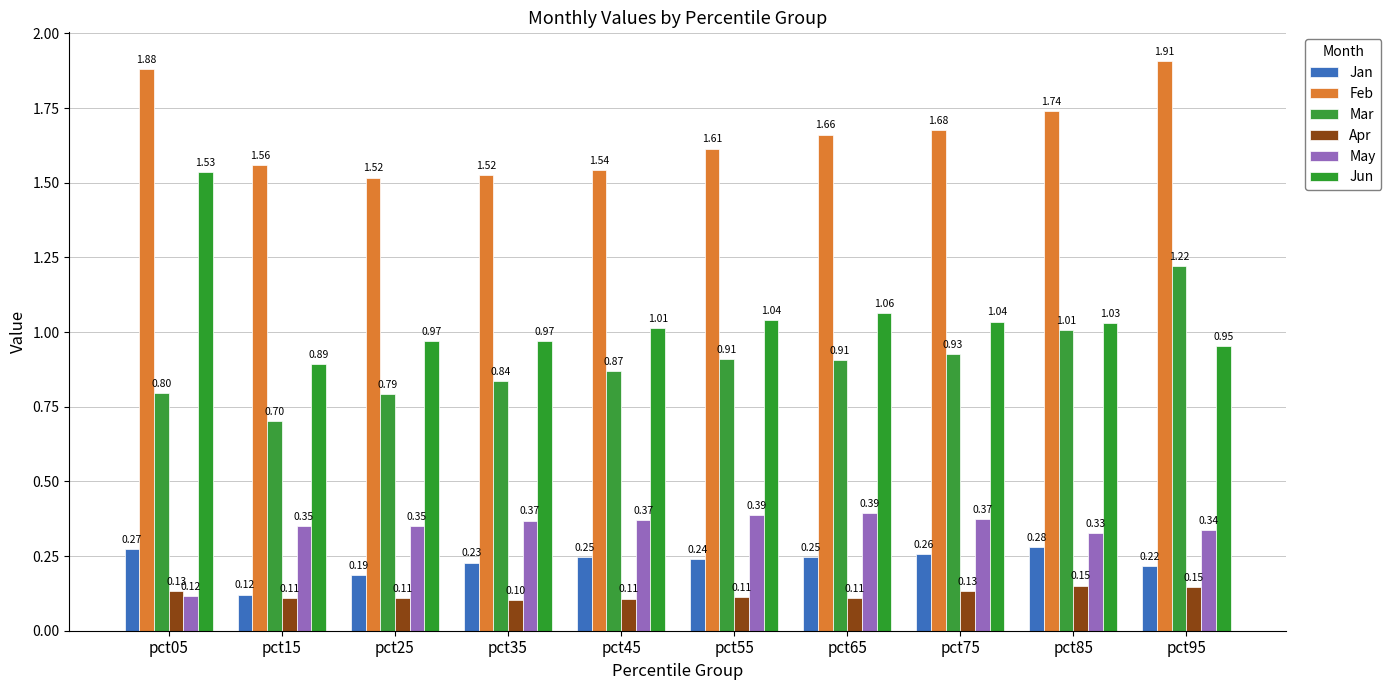

Which series has the widest spread of values?

Jun